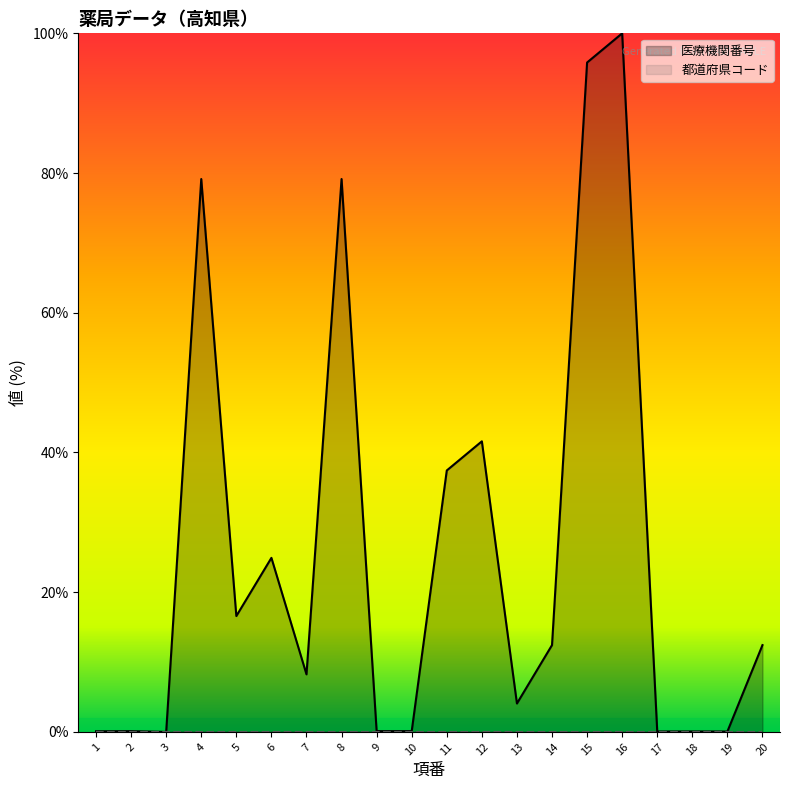

The chart shows a value of 0.1 at 1. True or false?

False